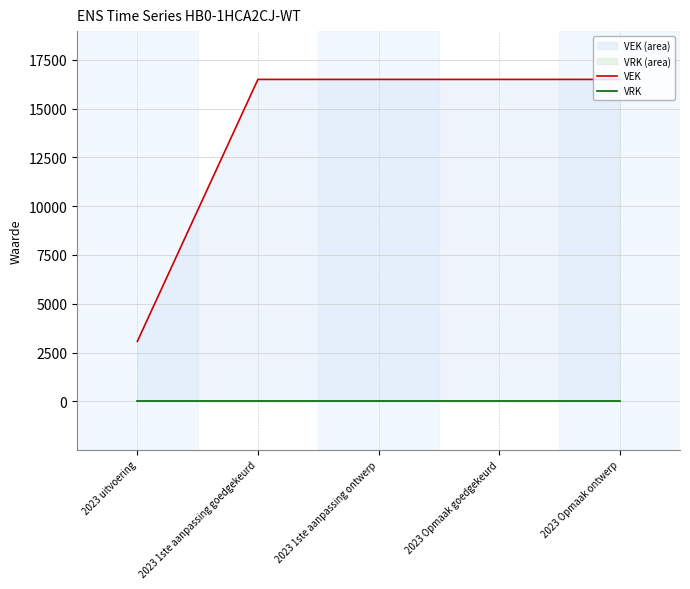

The value of VEK at 2023 Opmaak goedgekeurd is 16500. True or false?

True